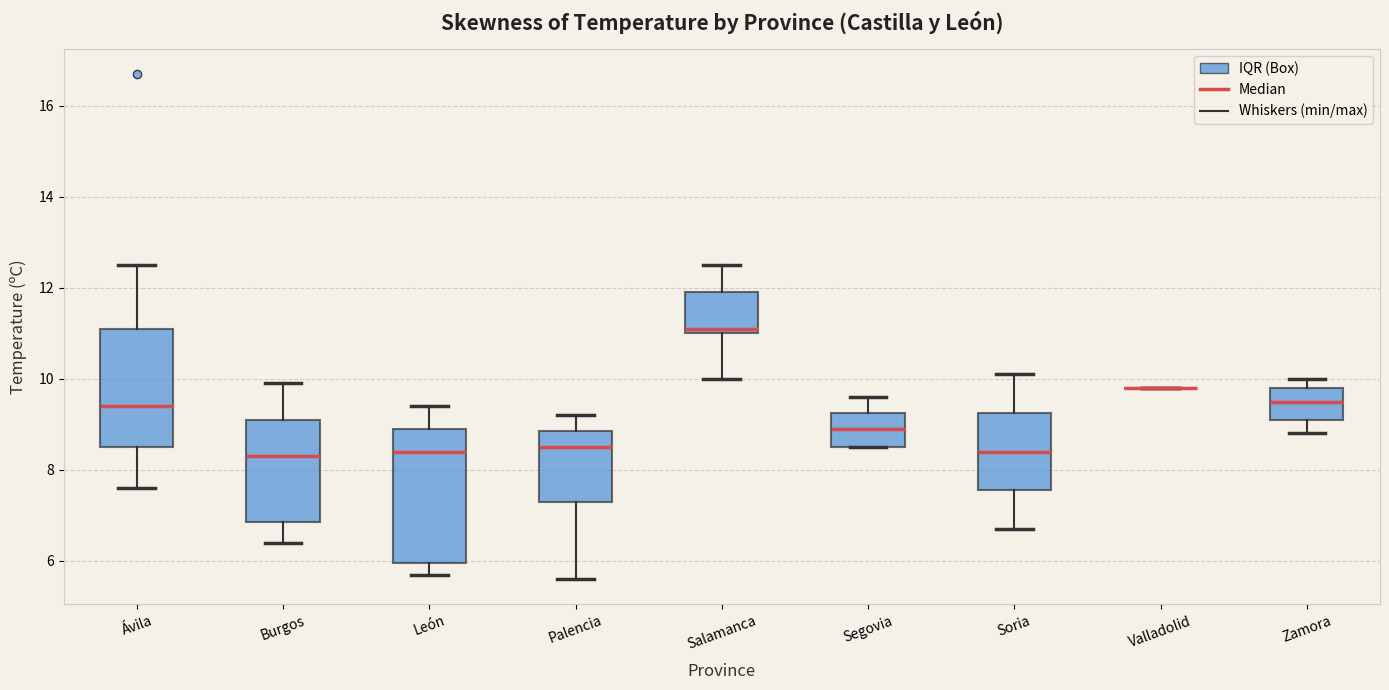

Reading left to right, read every box against the y-axis: the position of its median line, the range the box covers, and the ends of its whiskers. The values are not printed on the chart, so give them approximately, as read against the axis.

Ávila: median 9.4, box 8.6 to 11.2, whiskers 7.6 to 12.6
Burgos: median 8.4, box 6.8 to 9.2, whiskers 6.4 to 10.0
León: median 8.4, box 6.0 to 9.0, whiskers 5.8 to 9.4
Palencia: median 8.6, box 7.4 to 8.8, whiskers 5.6 to 9.2
Salamanca: median 11.2, box 11.0 to 12.0, whiskers 10.0 to 12.6
Segovia: median 9.0, box 8.6 to 9.2, whiskers 8.6 to 9.6
Soria: median 8.4, box 7.6 to 9.2, whiskers 6.8 to 10.2
Valladolid: box collapsed to a line at 9.8, whiskers 9.8 to 9.8
Zamora: median 9.6, box 9.2 to 9.8, whiskers 8.8 to 10.0